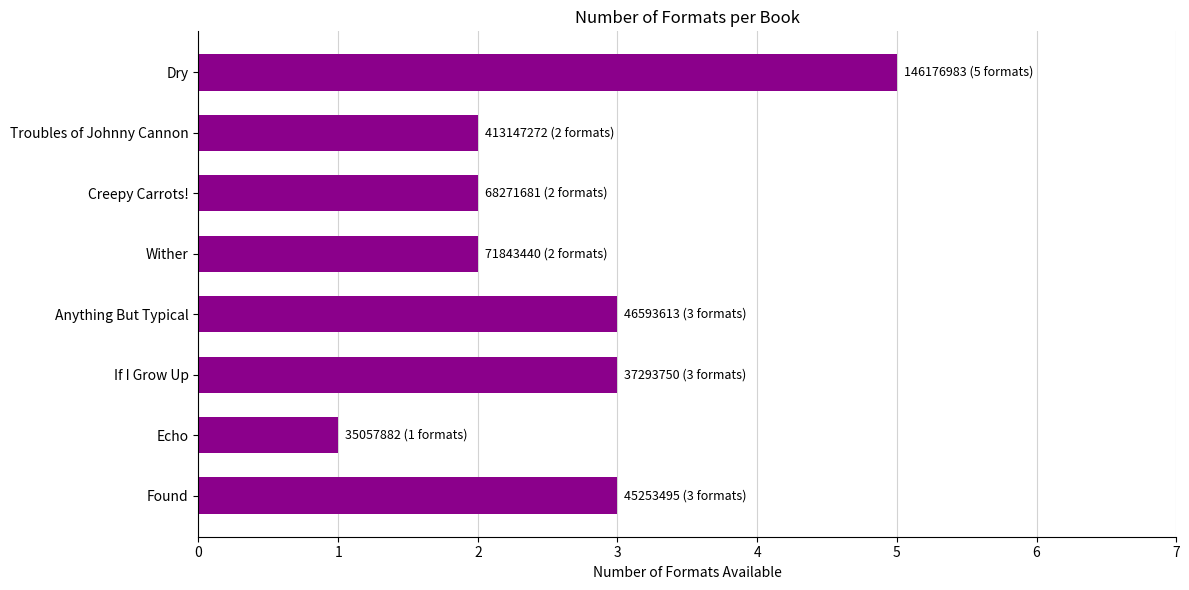

What is the difference between the values at Troubles of Johnny Cannon and Dry?

3